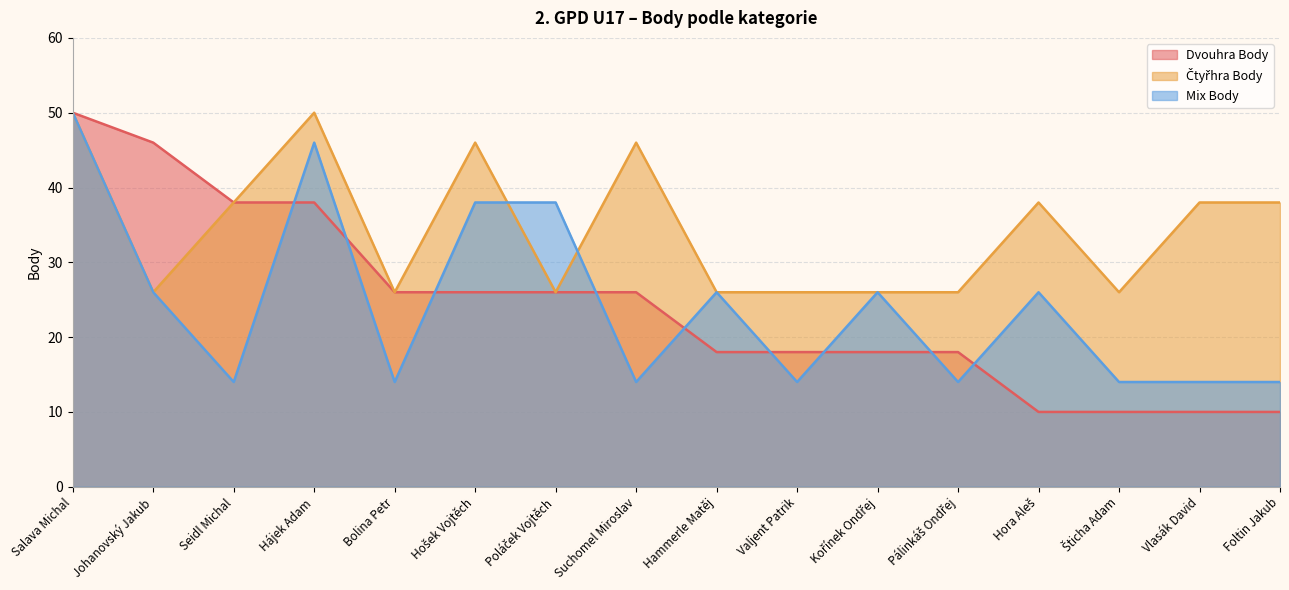

True or false: Dvouhra Body has more than 1 interior local peaks.

False